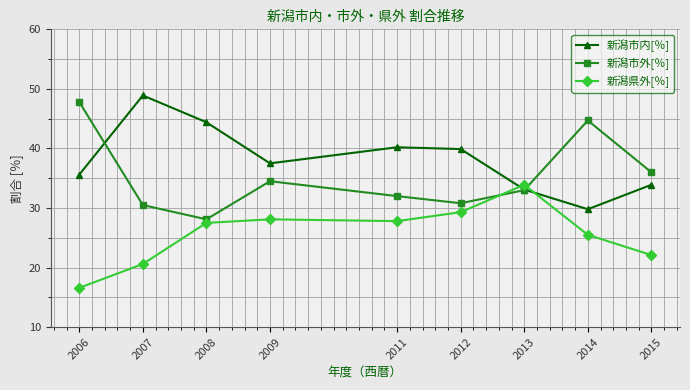

How many lines are shown in the chart?

3